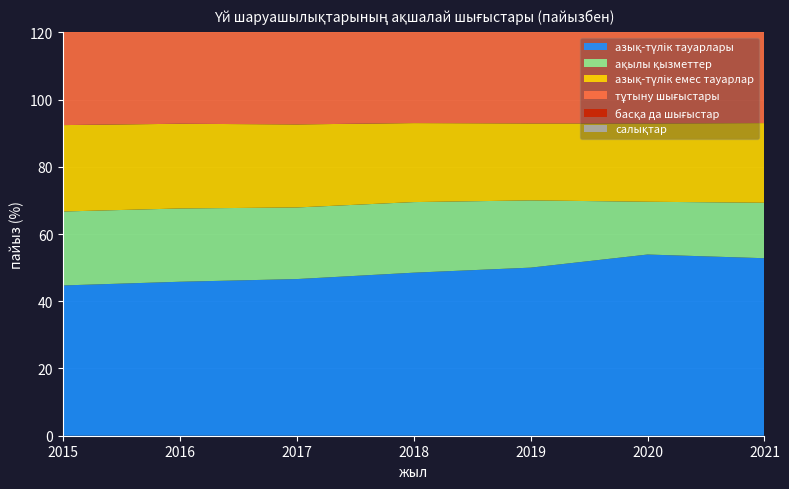

Reading right to left, transcribe all the data shown in this chart.

азық-түлiк тауарлары: 2021=52.8	2020=53.9	2019=50.0	2018=48.5	2017=46.6	2016=45.8	2015=44.7
ақылы қызметтер: 2021=16.5	2020=15.7	2019=20.0	2018=21.0	2017=21.3	2016=21.8	2015=22.0
азық-түлiк емес тауарлар: 2021=23.7	2020=23.3	2019=22.9	2018=23.5	2017=24.7	2016=25.2	2015=25.7
тұтыну шығыстары: 2021=93.0	2020=92.9	2019=92.9	2018=93.0	2017=92.6	2016=92.8	2015=92.4
басқа да шығыстар: 2021=6.9	2020=6.9	2019=6.9	2018=6.8	2017=7.2	2016=7.0	2015=7.4
салықтар: 2021=0.1	2020=0.2	2019=0.2	2018=0.2	2017=0.2	2016=0.2	2015=0.2